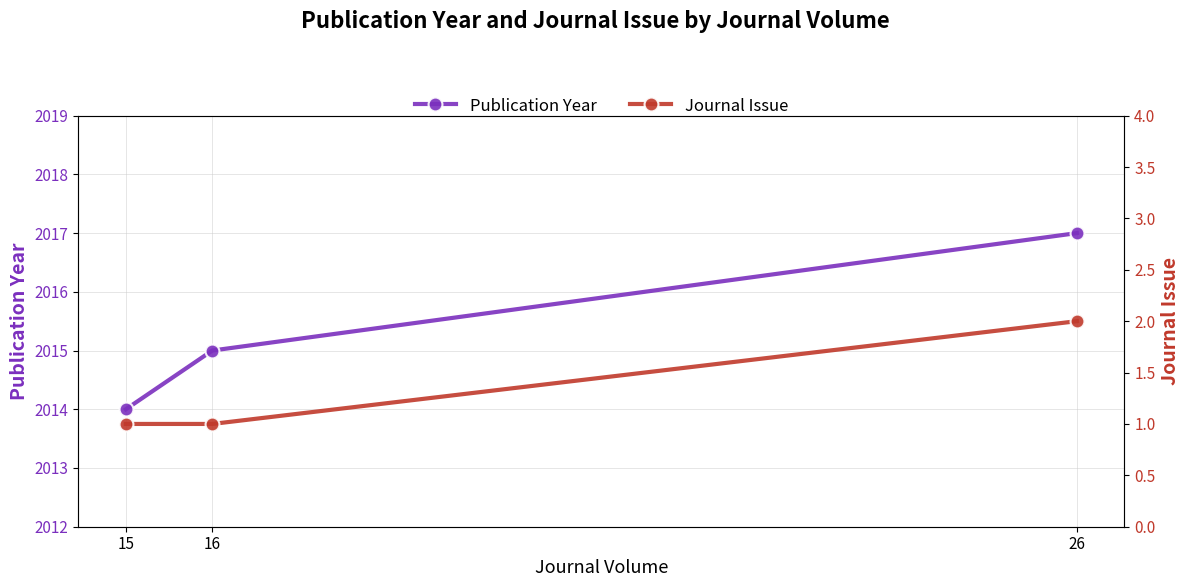

Count the Journal Issue values in the range 1 to 2.

3